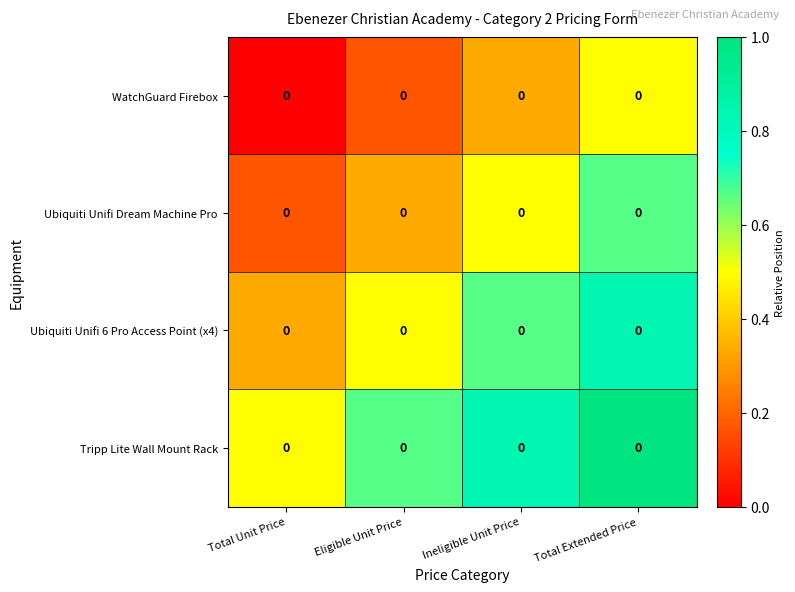

Reading left to right, extract all data points from this chart.

WatchGuard Firebox: Total Unit Price=0.0	Eligible Unit Price=0.0	Ineligible Unit Price=0.0	Total Extended Price=0.0
Ubiquiti Unifi Dream Machine Pro: Total Unit Price=0.0	Eligible Unit Price=0.0	Ineligible Unit Price=0.0	Total Extended Price=0.0
Ubiquiti Unifi 6 Pro Access Point (x4): Total Unit Price=0.0	Eligible Unit Price=0.0	Ineligible Unit Price=0.0	Total Extended Price=0.0
Tripp Lite Wall Mount Rack: Total Unit Price=0.0	Eligible Unit Price=0.0	Ineligible Unit Price=0.0	Total Extended Price=0.0